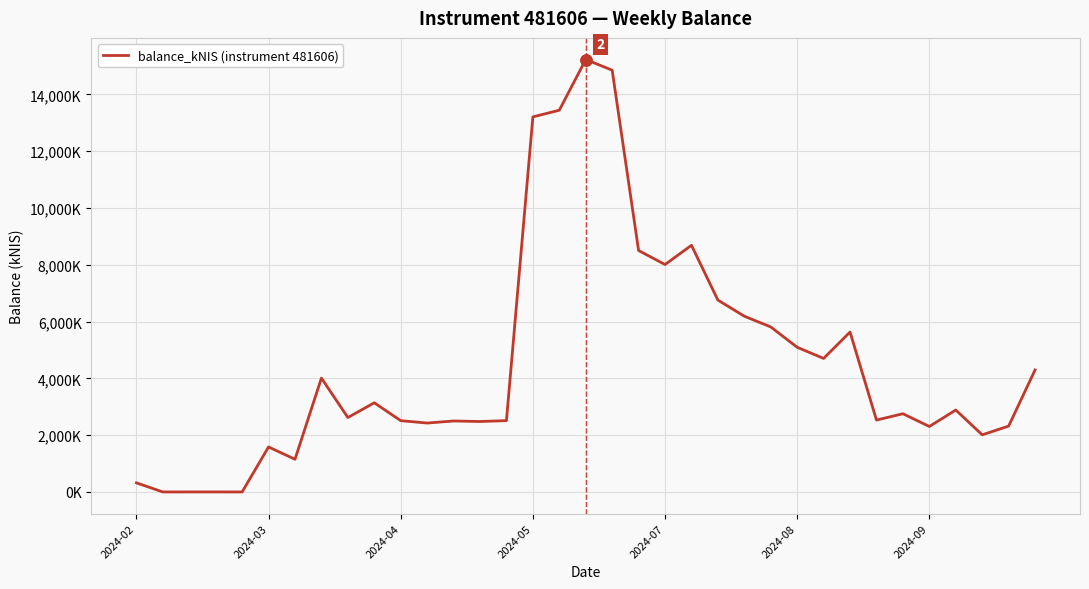

Where is the data nearest to the value 7614?

2024-07